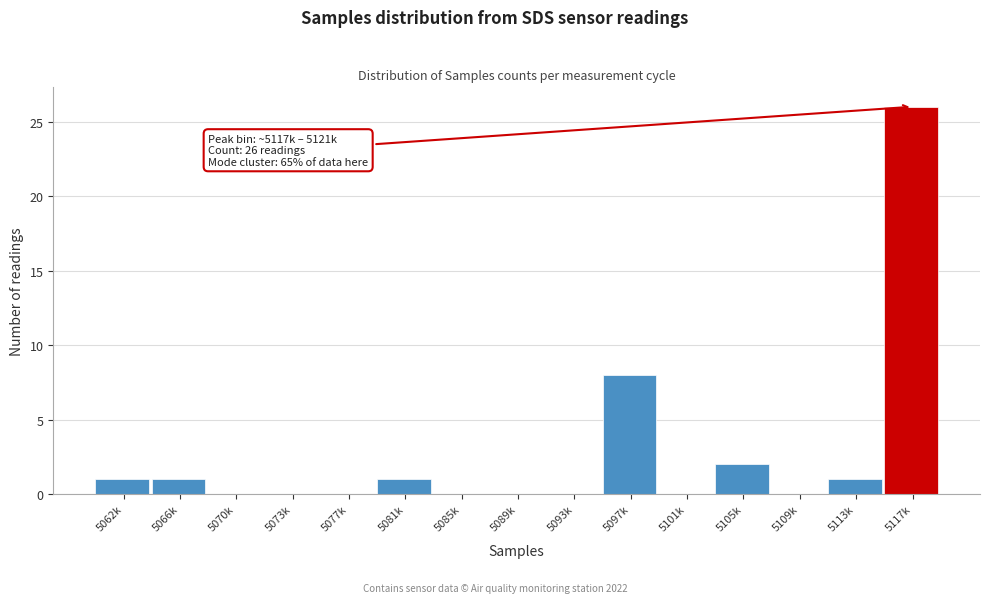

Reading left to right, list all the values displayed in this chart.

5062k=1	5066k=1	5070k=0	5073k=0	5077k=0	5081k=1	5085k=0	5089k=0	5093k=0	5097k=8	5101k=0	5105k=2	5109k=0	5113k=1	5117k=26